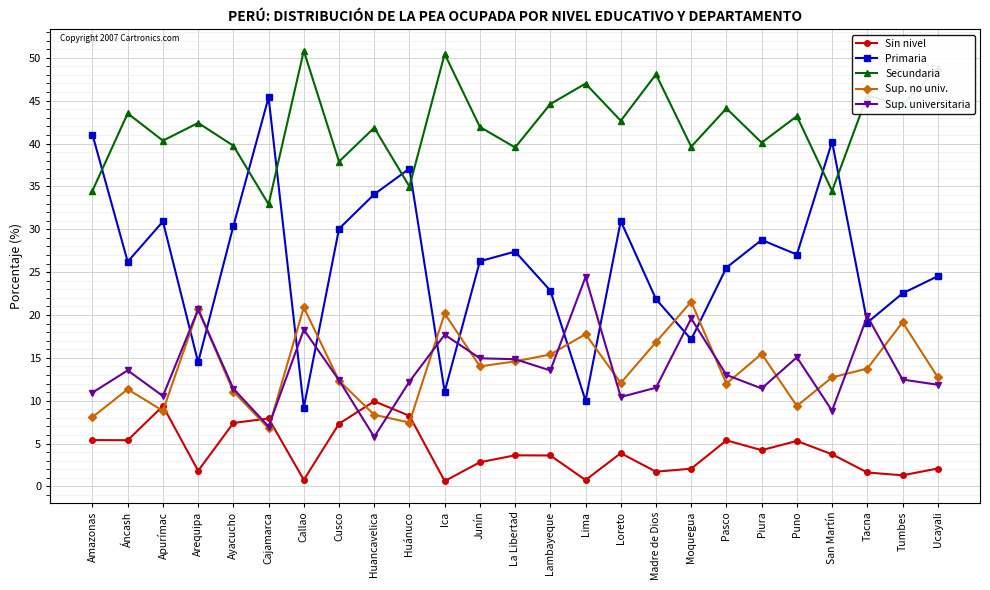

How many distinct data groups are displayed?

5